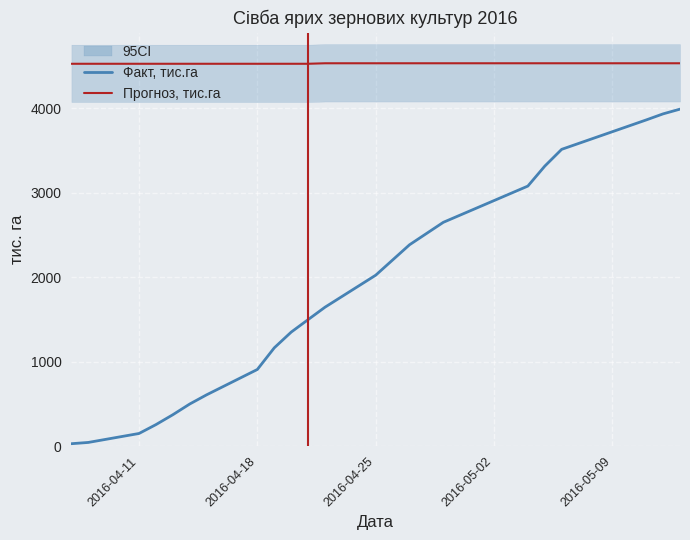

True or false: Факт, тис.га has more than 1 points higher than both neighbors.

False